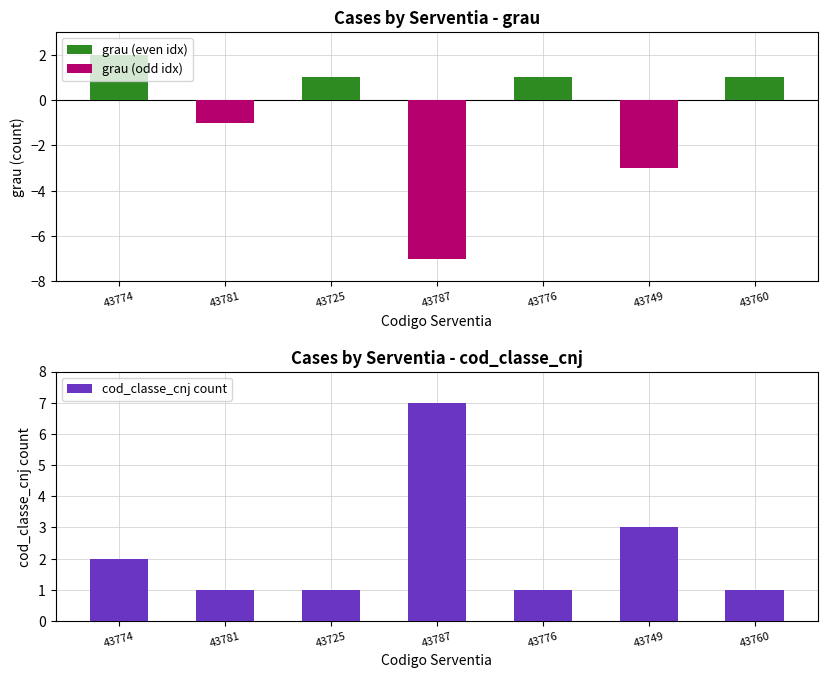

Rank the categories by grau (odd idx) value from highest to lowest.

43774, 43725, 43776, 43760, 43781, 43749, 43787